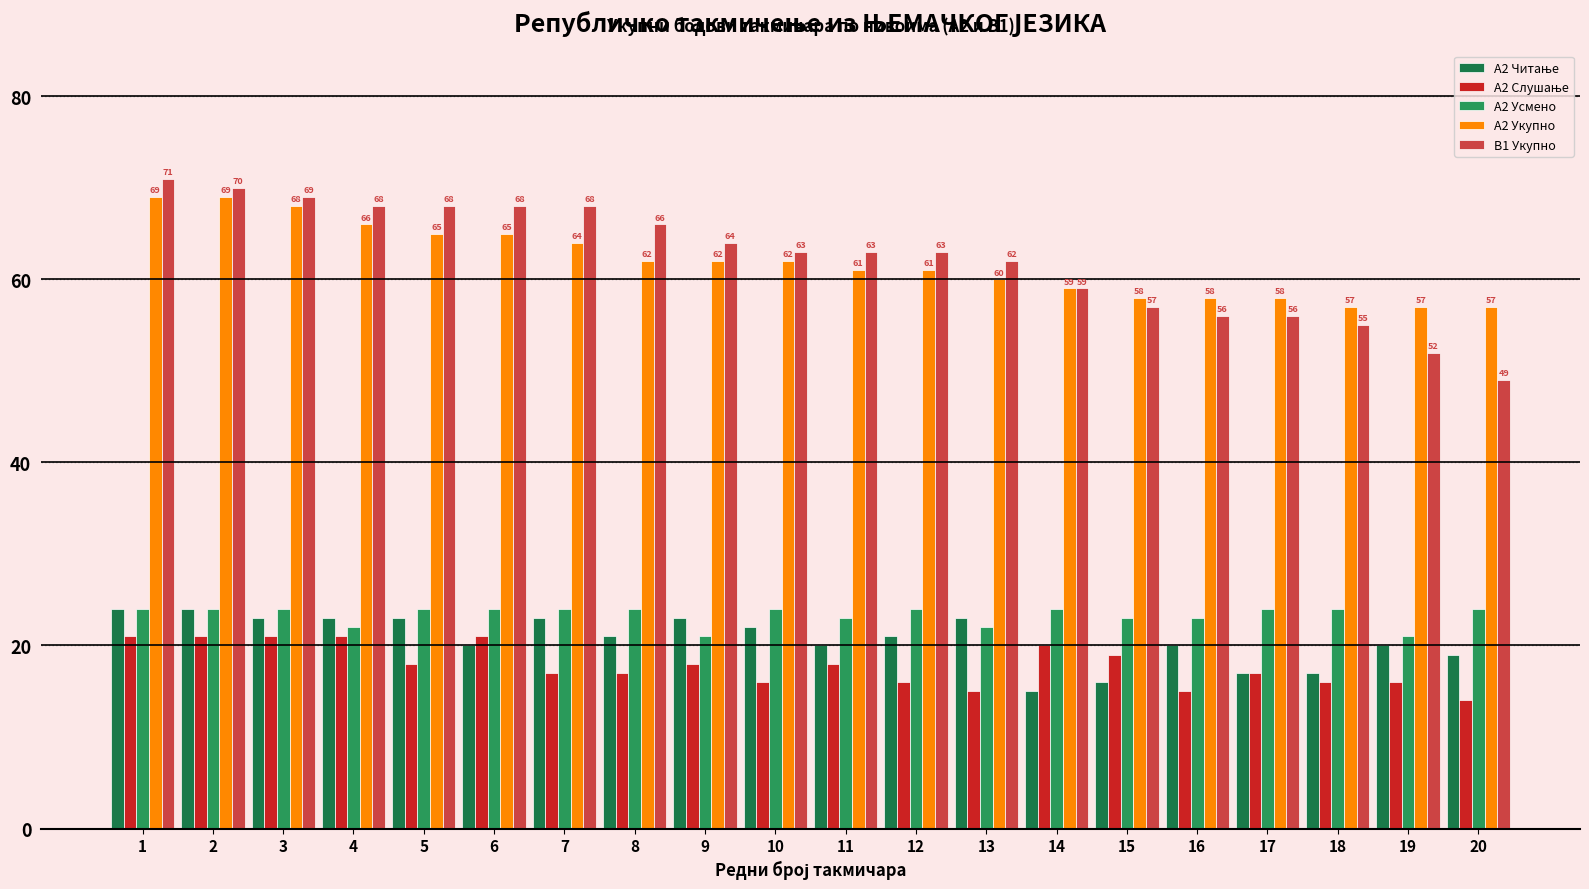

Are the bars grouped side by side (vs. stacked)?

Yes